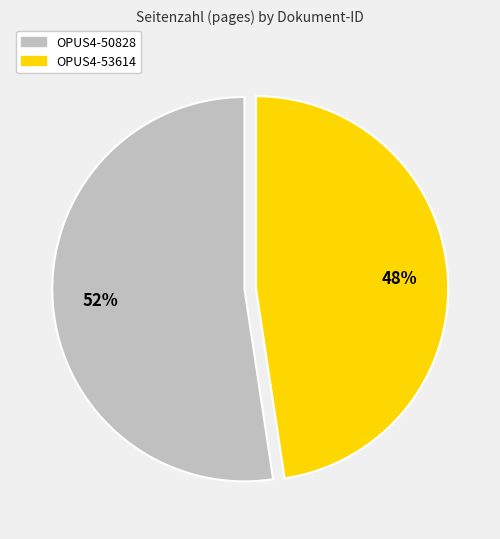

What is the smallest slice in the pie chart?

OPUS4-53614